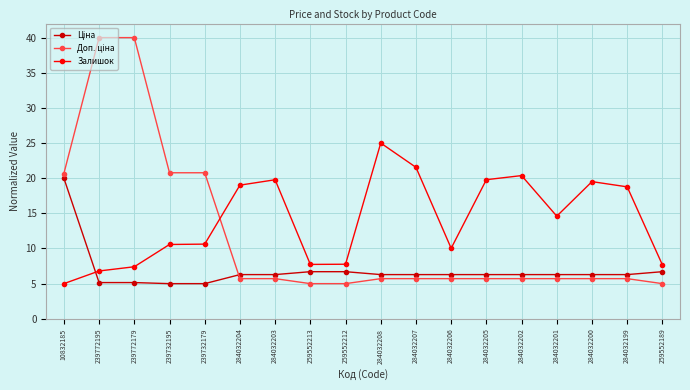

The Залишок series shows 19.8 at 284032203. True or false?

True